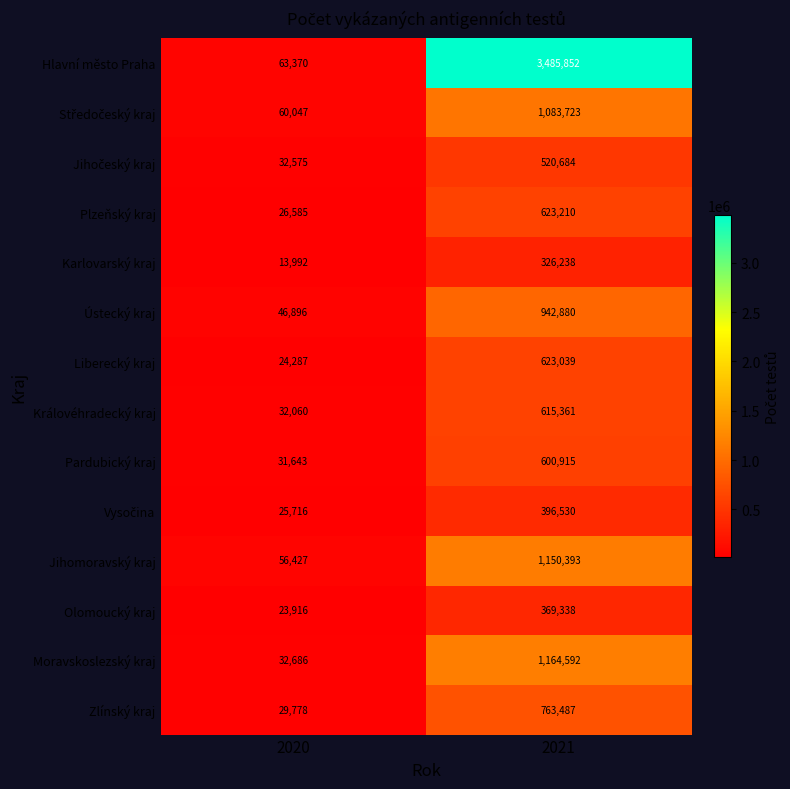

At which label does Jihomoravský kraj reach its minimum?

2020